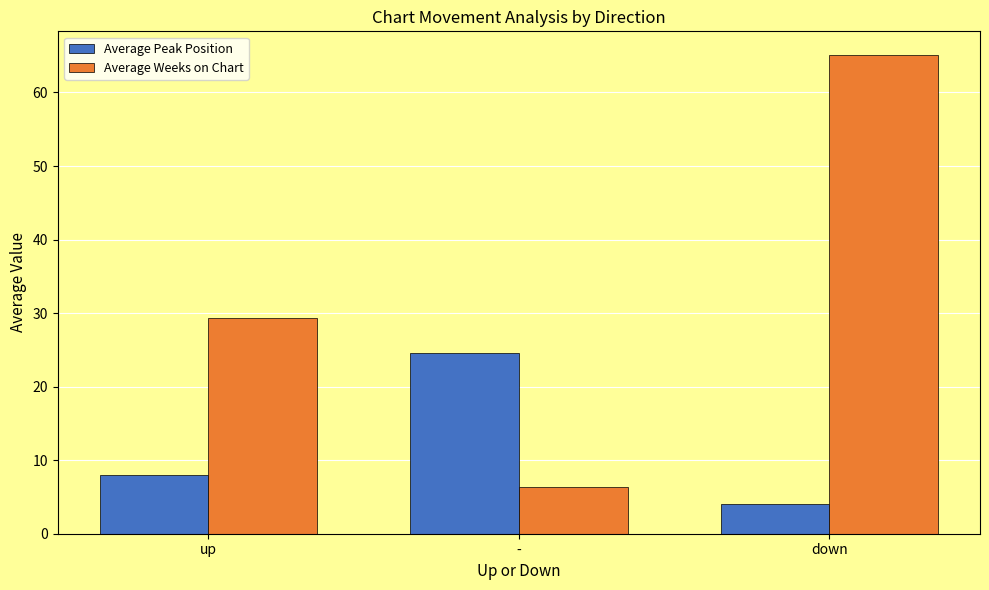

What is the minimum value shown in the chart?

4.0